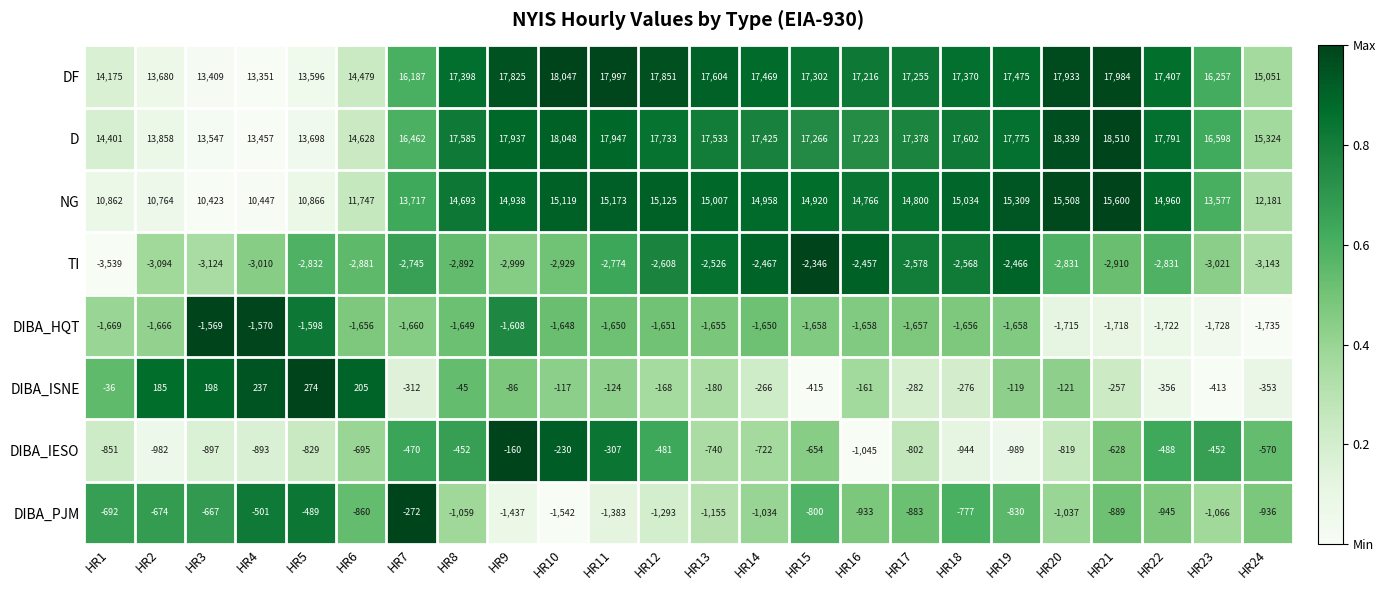

Rank the series at HR22 from lowest to highest value.

TI, DIBA_HQT, DIBA_PJM, DIBA_IESO, DIBA_ISNE, NG, DF, D